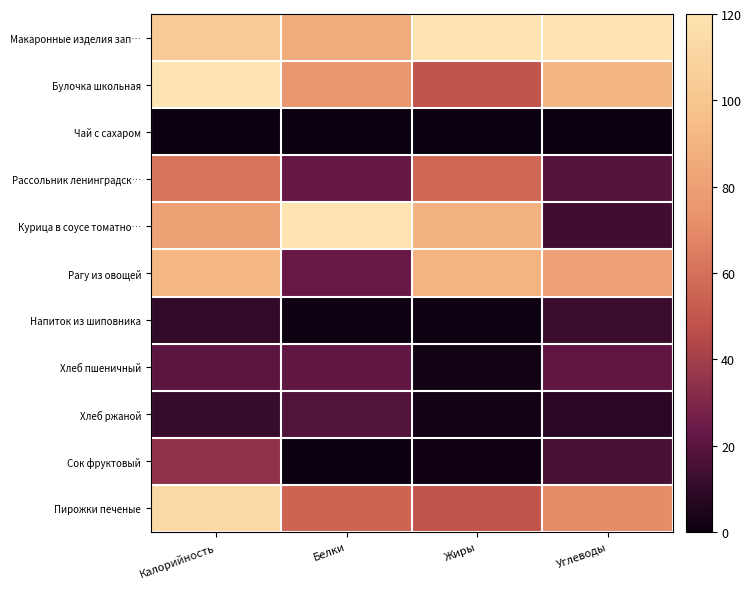

Which has a higher value, Белки or Калорийность?

Калорийность